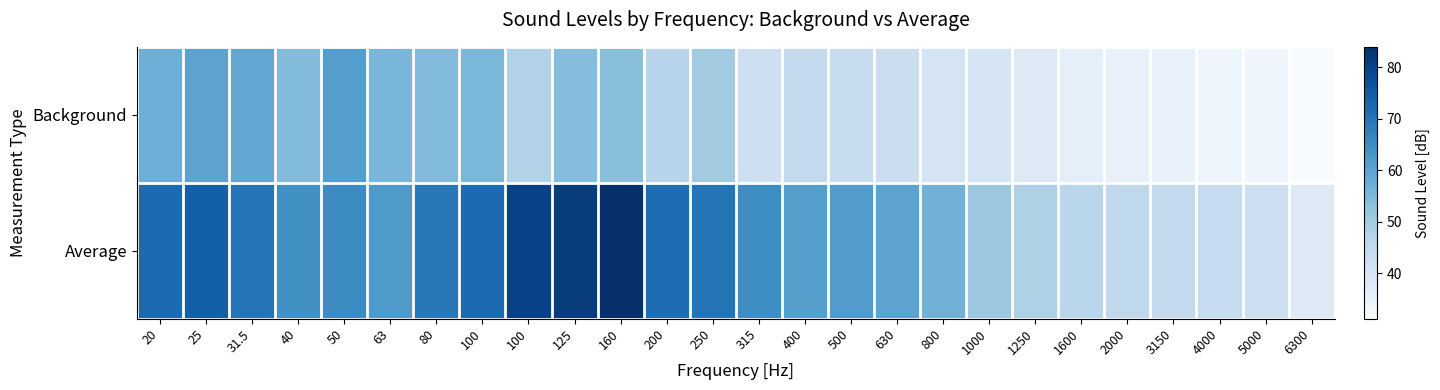

Which series changed the most between 100 and 250?

Background